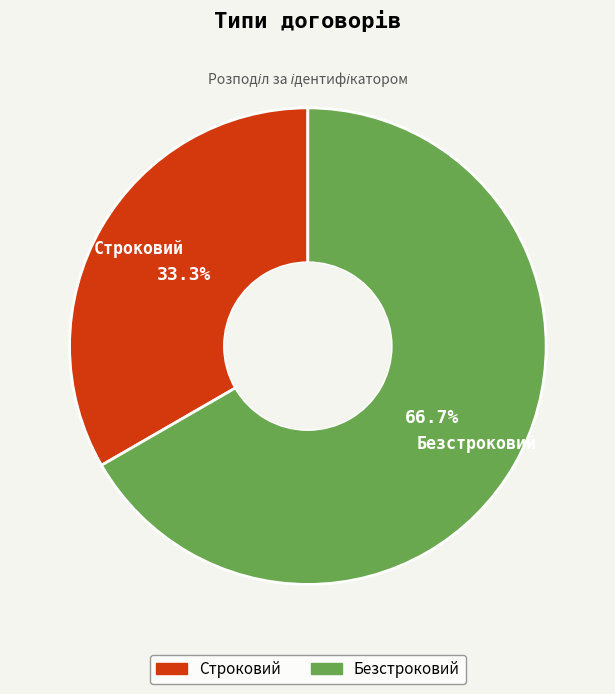

The Строковий slice represents 33% of the pie. True or false?

True